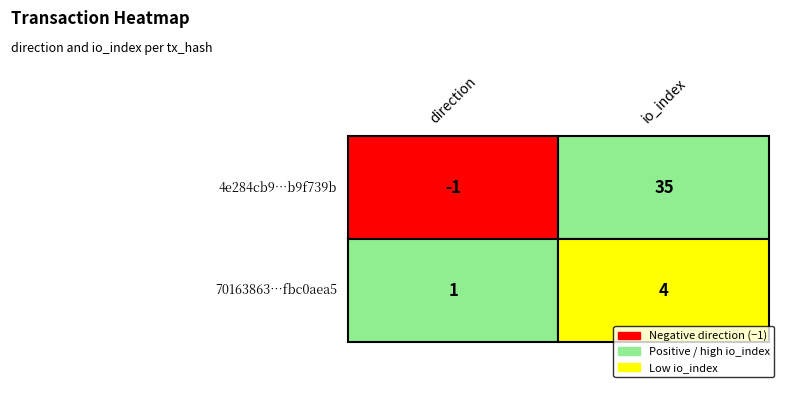

The value of 4e284cb9037c6b7ba928fd3feabb39f5b9f739b at 0 is -1. True or false?

False